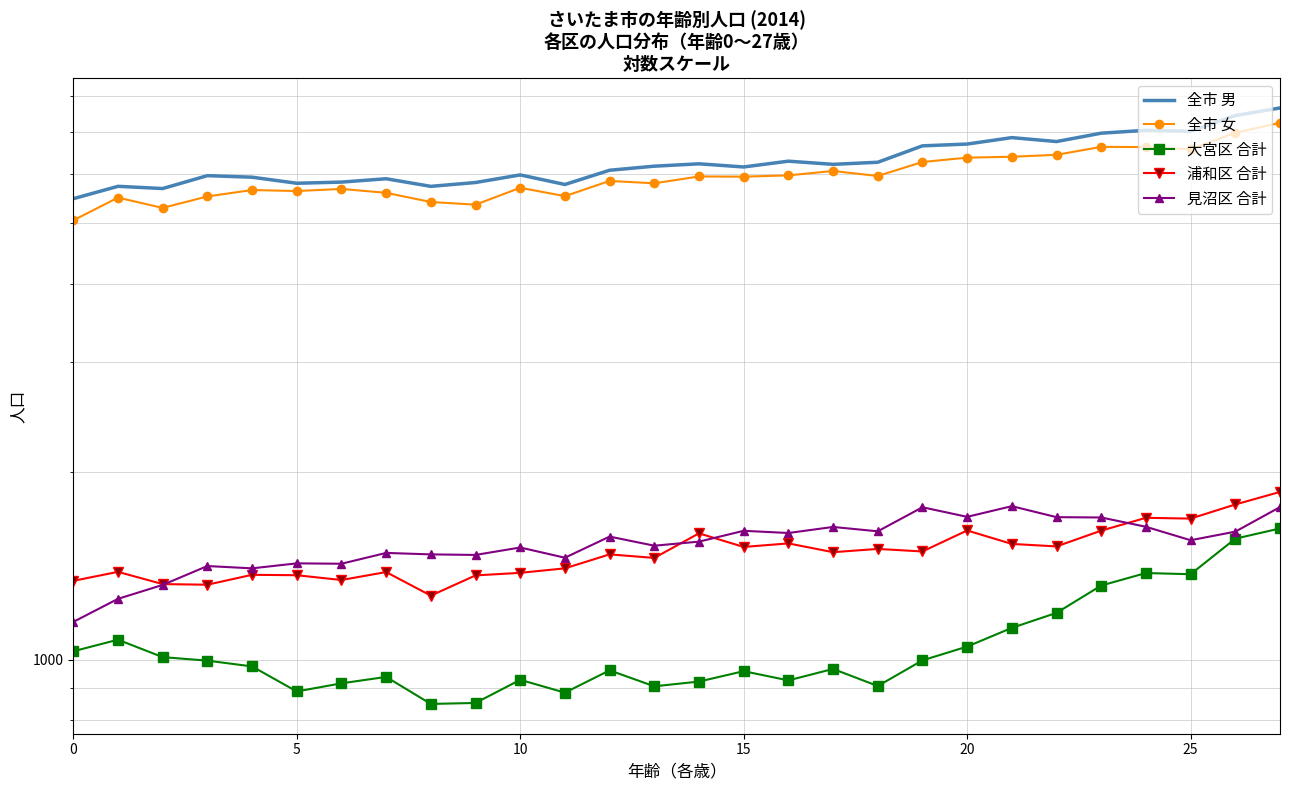

At which category is the sum across all series the highest?

27